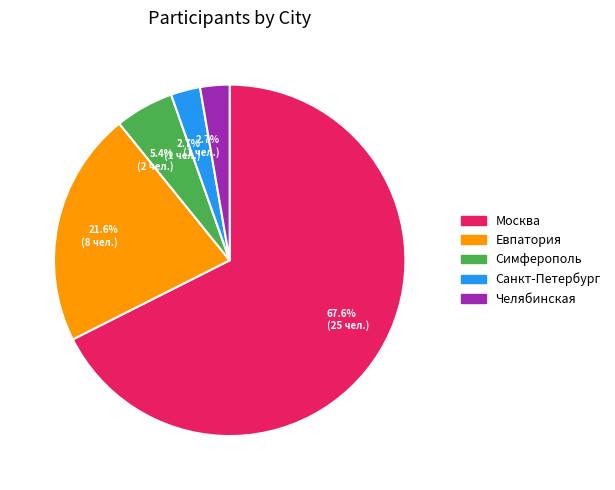

True or false: Симферополь accounts for 1% of the total.

False